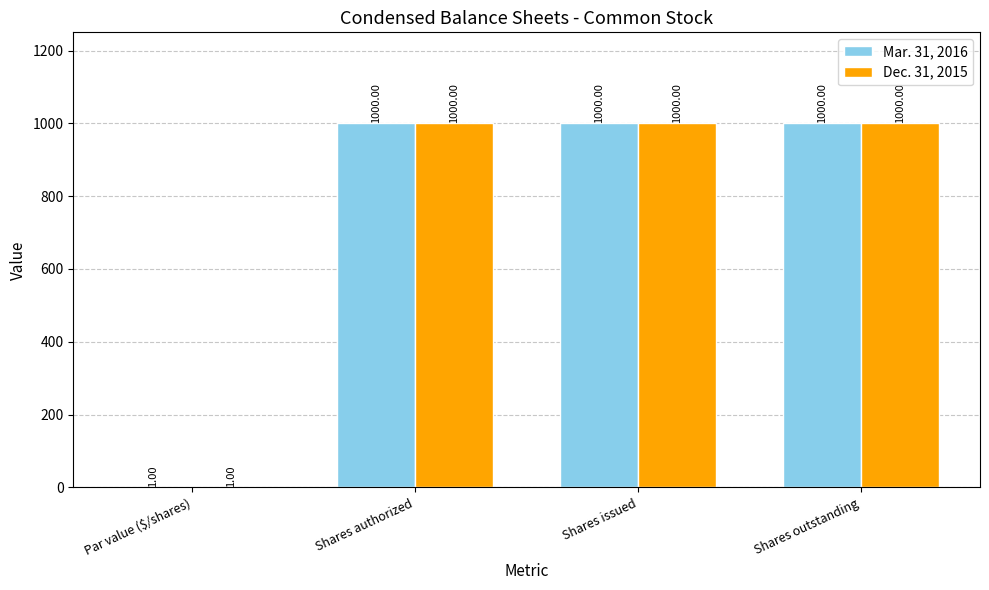

Is the value of Dec. 31, 2015 at Par value ($/shares) greater than the value of Mar. 31, 2016 at Shares issued?

No